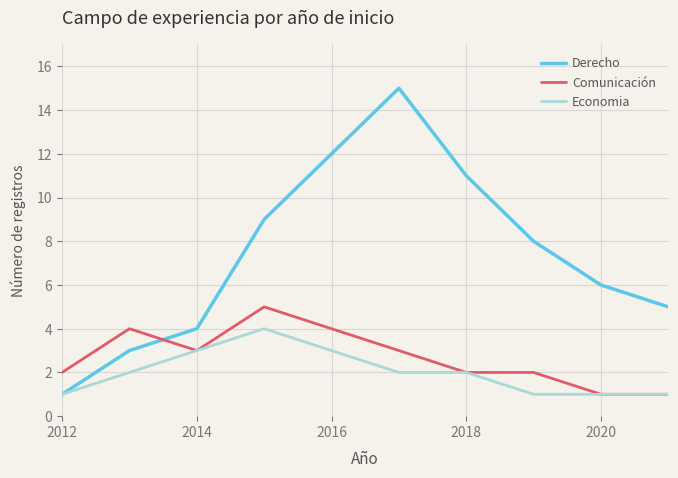

True or false: Economia has more than 0 points higher than both neighbors.

True